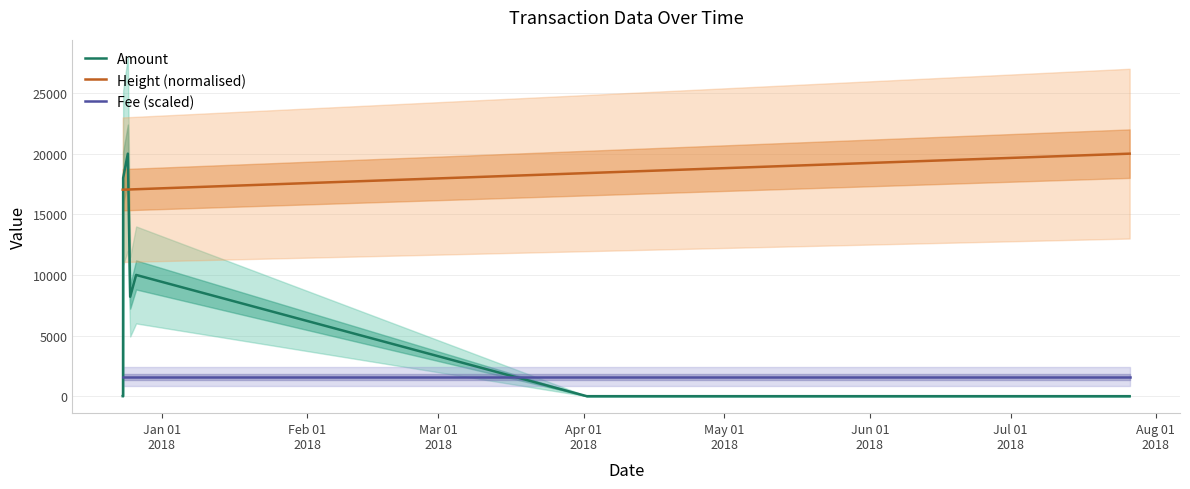

How many intersections are there between Amount and Fee (scaled)?

2